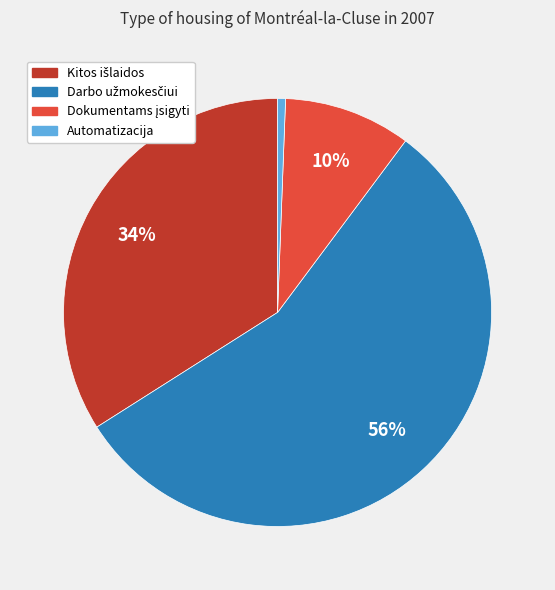

What is the smallest slice in the pie chart?

Automatizacija